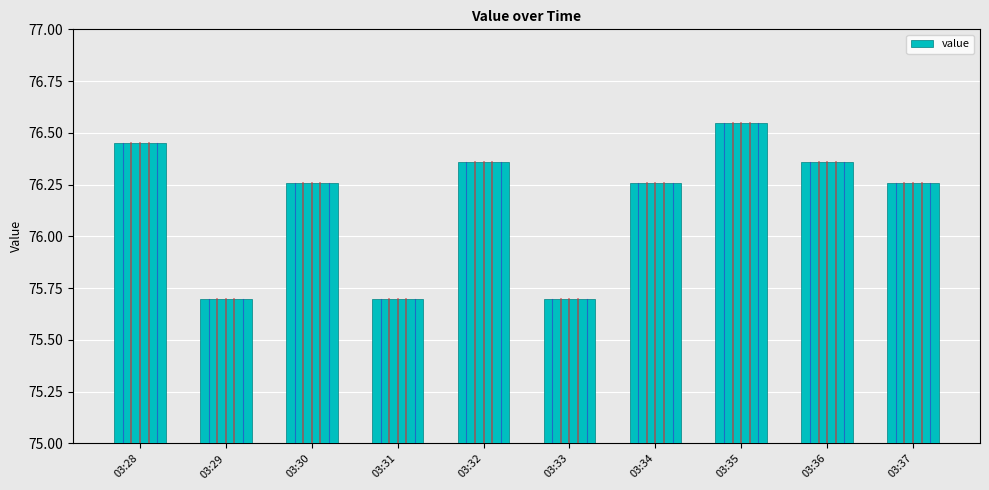

Does the chart contain any negative values?

No